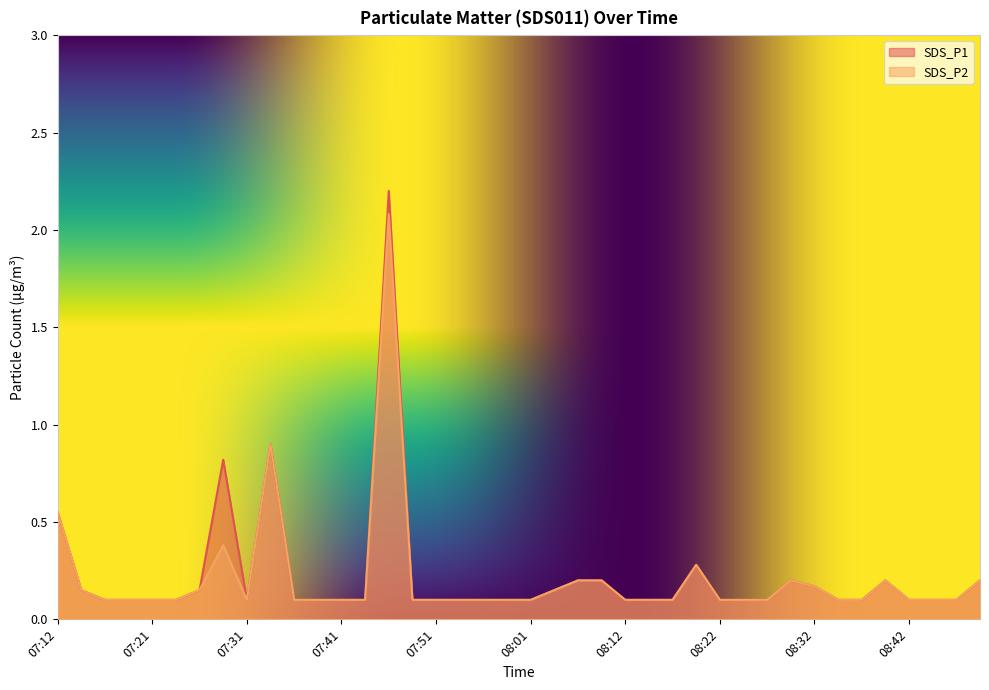

Reading right to left, list all the values displayed in this chart.

SDS_P1: 0.2	0.1	0.1	0.1	0.2	0.1	0.1	0.2	0.2	0.1	0.1	0.1	0.3	0.1	0.1	0.1	0.2	0.2	0.1	0.1	0.1	0.1	0.1	0.1	0.1	2.2	0.1	0.1	0.1	0.1	0.9	0.1	0.8	0.1	0.1	0.1	0.1	0.1	0.1	0.6
SDS_P2: 0.2	0.1	0.1	0.1	0.2	0.1	0.1	0.2	0.2	0.1	0.1	0.1	0.3	0.1	0.1	0.1	0.2	0.2	0.1	0.1	0.1	0.1	0.1	0.1	0.1	2.1	0.1	0.1	0.1	0.1	0.9	0.1	0.4	0.1	0.1	0.1	0.1	0.1	0.1	0.6